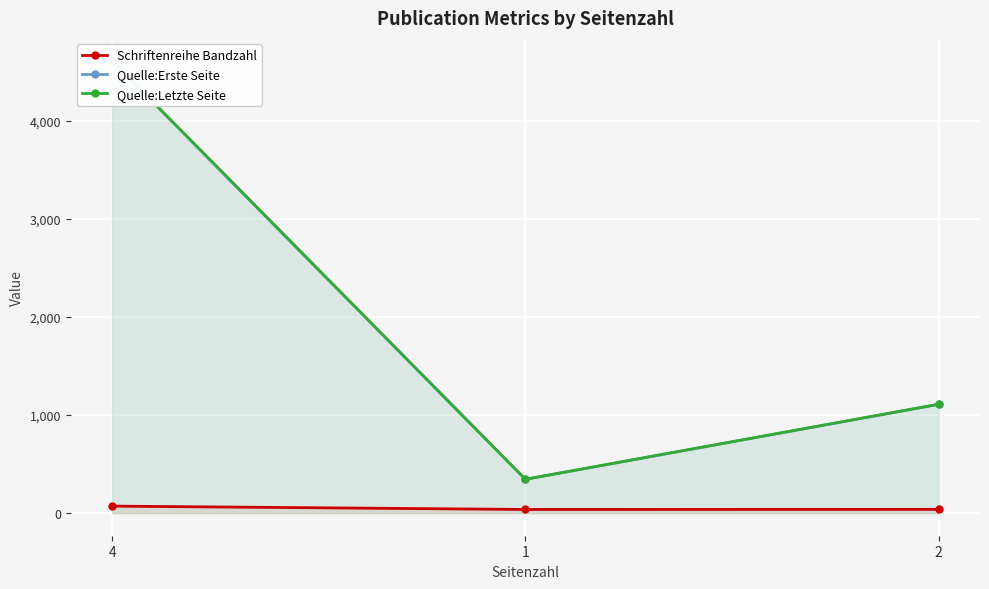

At 1, list the series in order from largest to smallest.

Quelle:Letzte Seite, Quelle:Erste Seite, Schriftenreihe Bandzahl